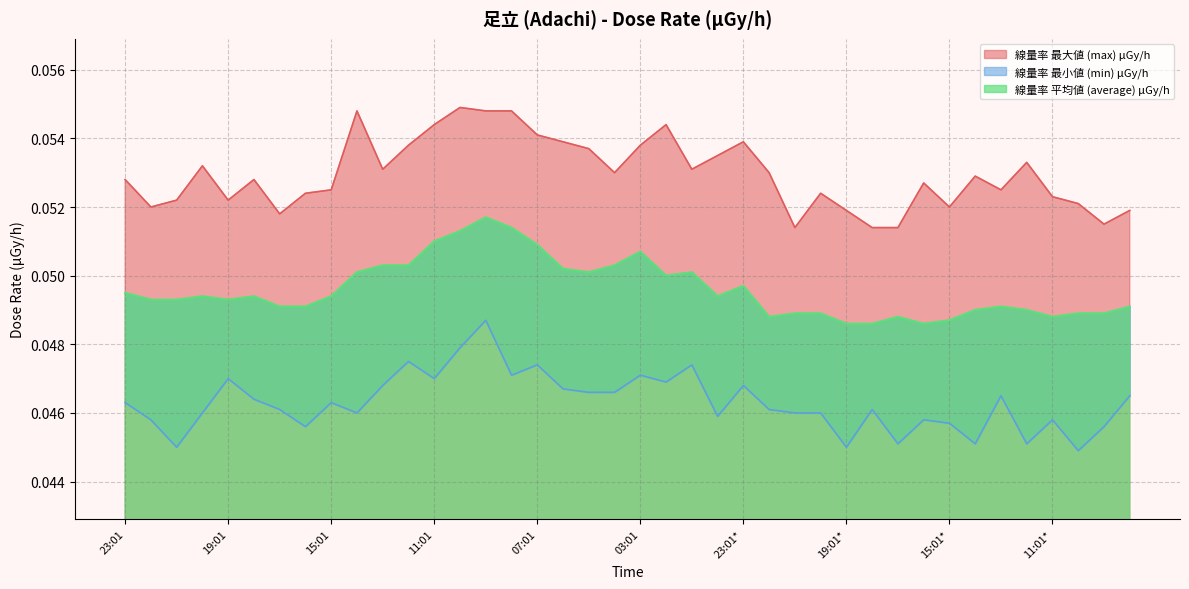

True or false: 線量率 平均値 (average) μGy/h and 線量率 最小値 (min) μGy/h cross at least once.

False